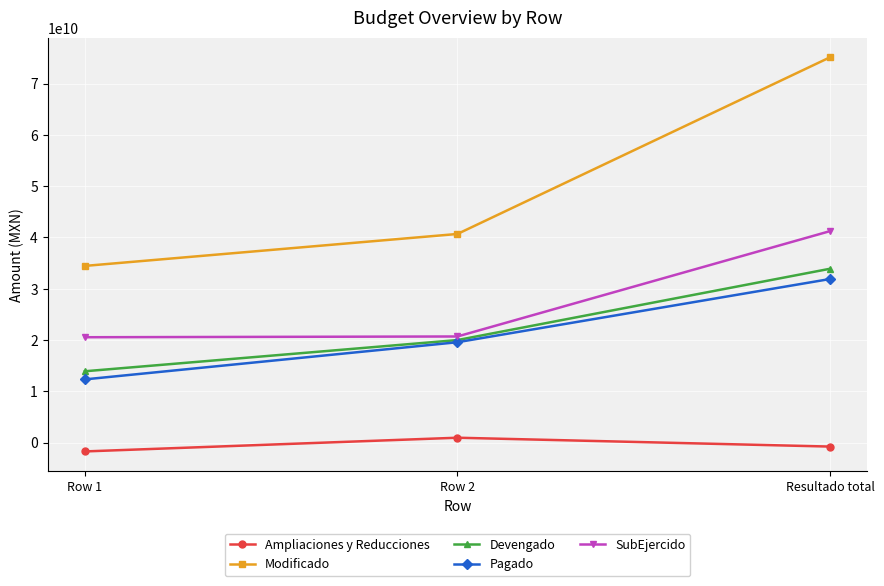

Which series has the largest range (max minus min)?

Modificado